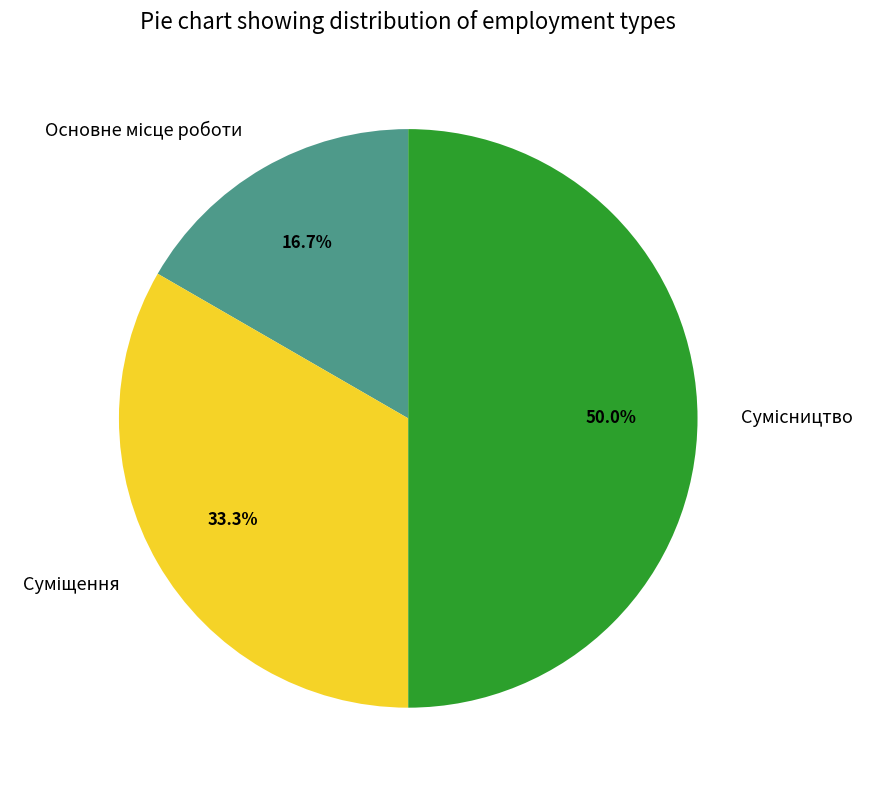

What is the smallest slice in the pie chart?

Основне місце роботи